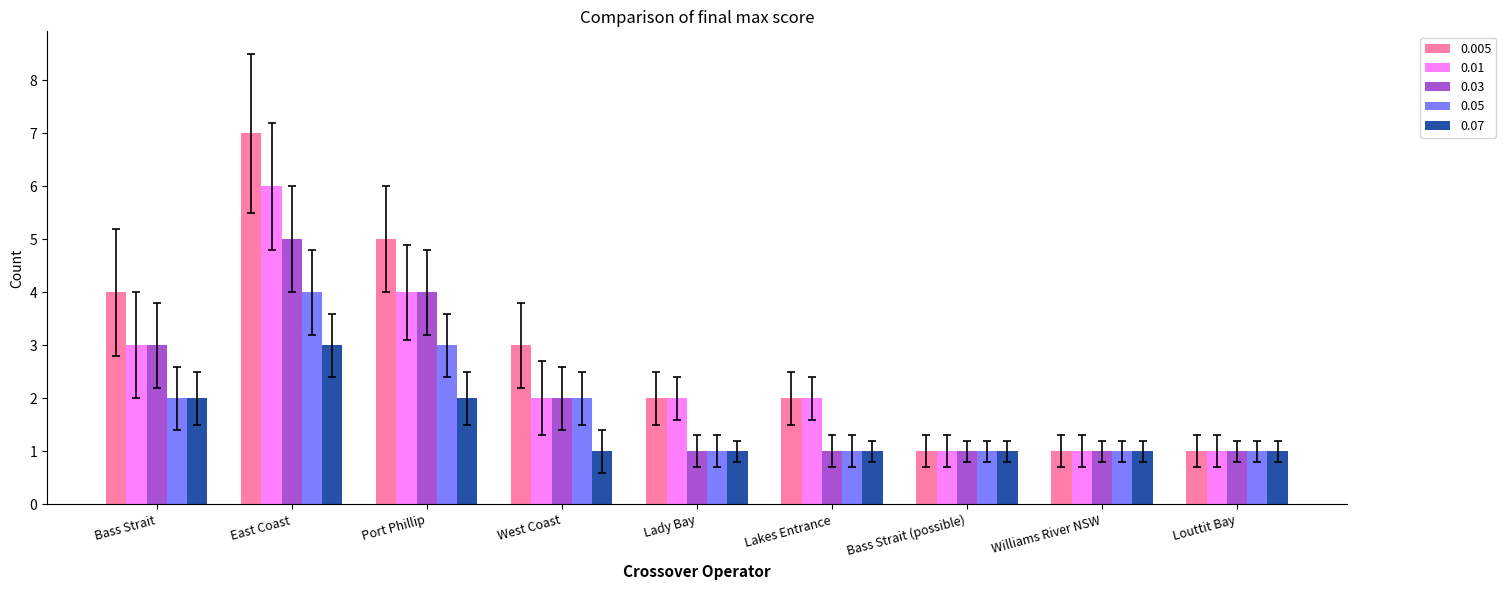

What is the label of the 2nd bar from the left?

East Coast